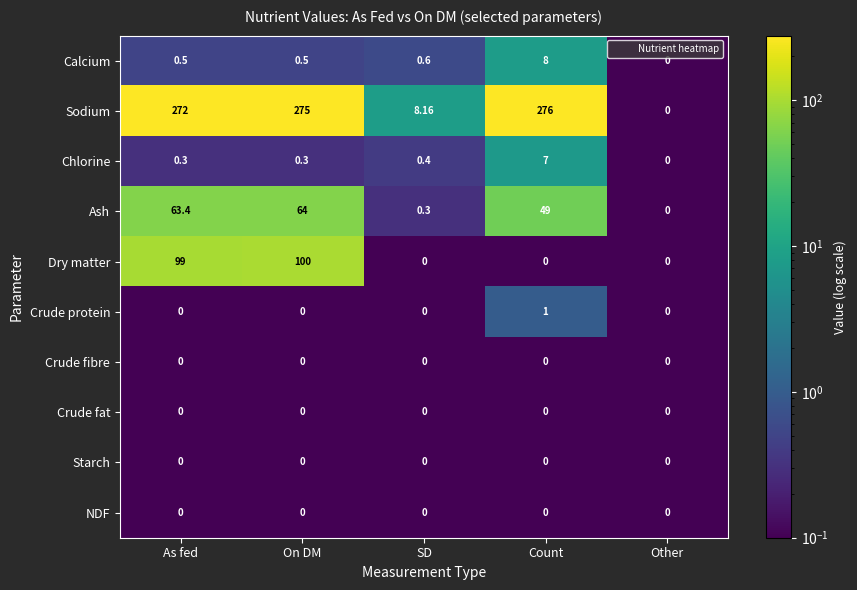

Between As fed and Count, which series saw the biggest shift?

Dry matter